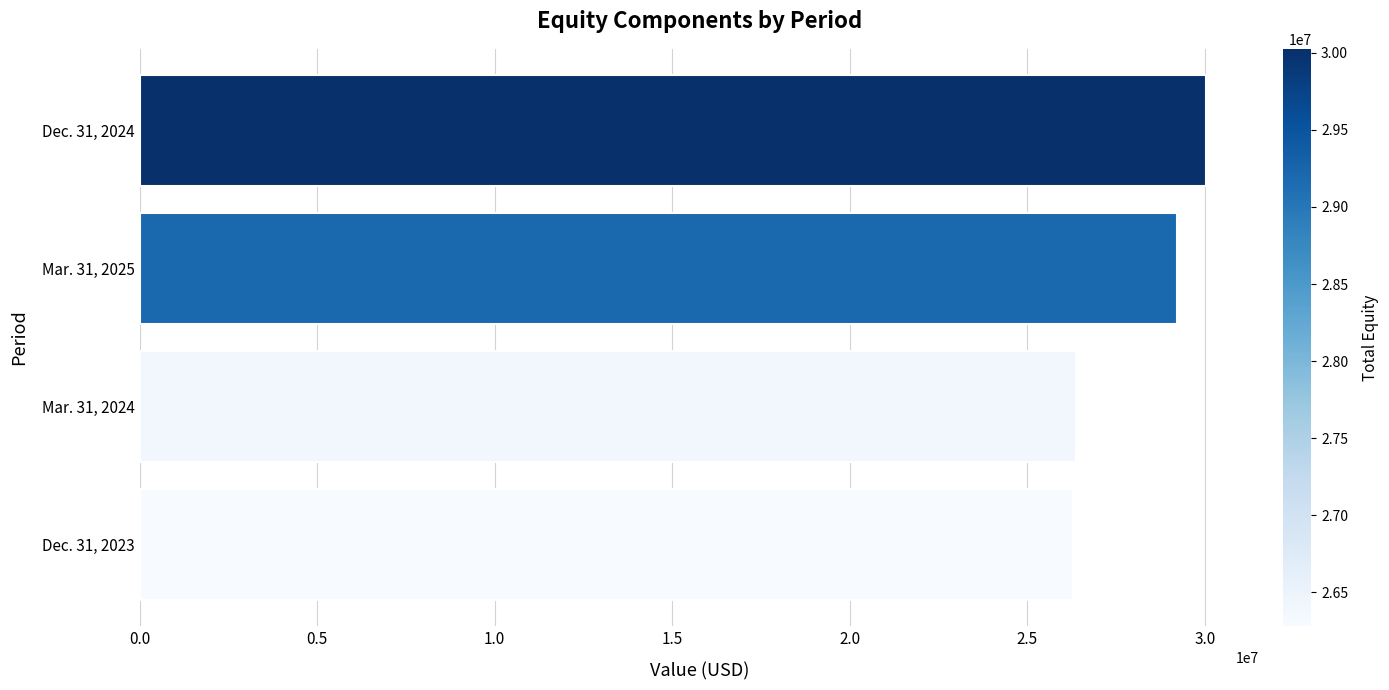

What is the difference between the maximum and minimum values?

3748000